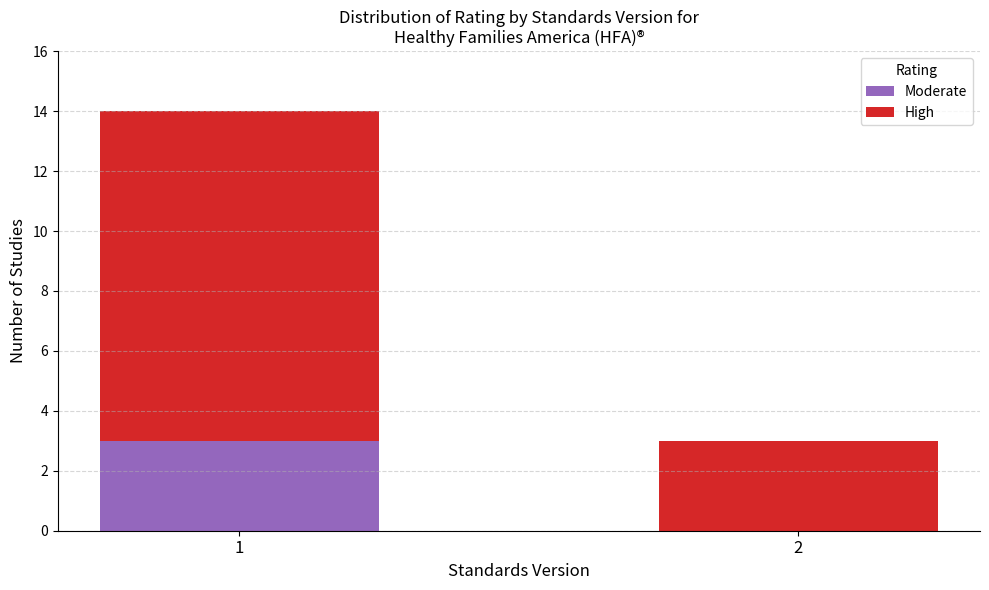

At which category is the sum across all series the highest?

1